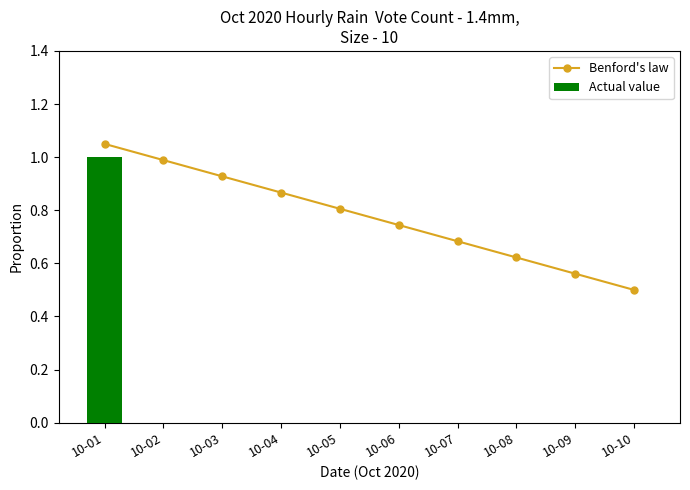

Reading left to right, what are all the values shown in this chart?

Benford's law: 10-01=1.1	10-02=1.0	10-03=0.9	10-04=0.9	10-05=0.8	10-06=0.7	10-07=0.7	10-08=0.6	10-09=0.6	10-10=0.5
Actual value: 10-01=1.0	10-02=0.0	10-03=0.0	10-04=0.0	10-05=0.0	10-06=0.0	10-07=0.0	10-08=0.0	10-09=0.0	10-10=0.0